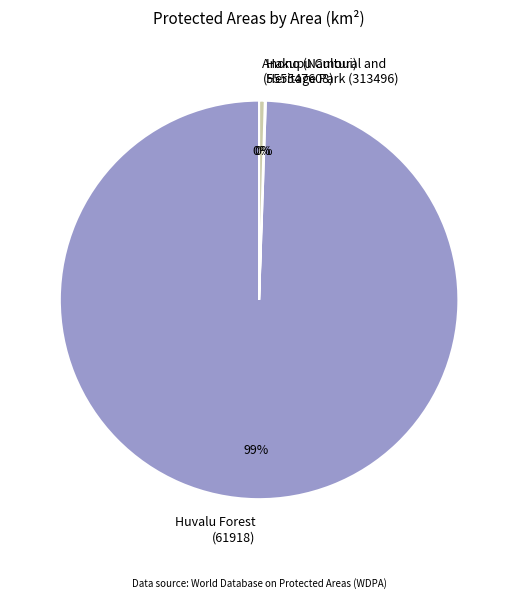

Which slice is the largest?

Huvalu Forest (61918)